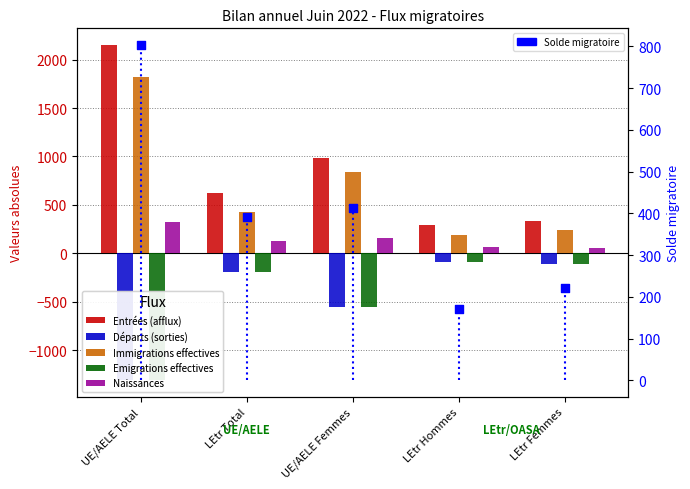

Which series has the largest Y range (max minus min)?

Entrées (afflux)